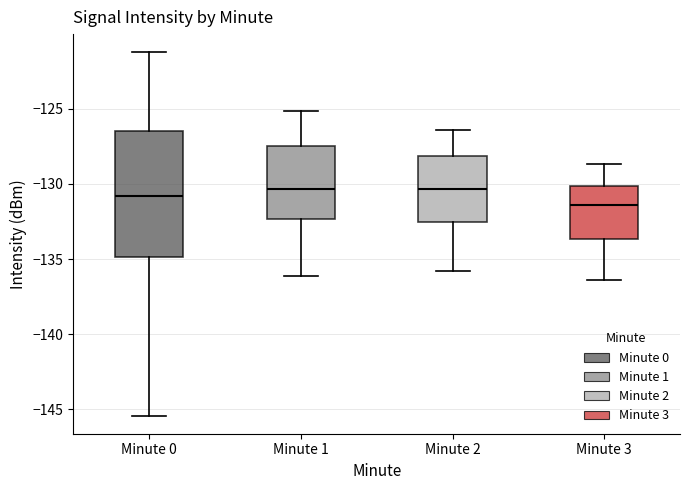

Comparing the boxes themselves (not the whiskers), which one is the tallest?

Minute 0